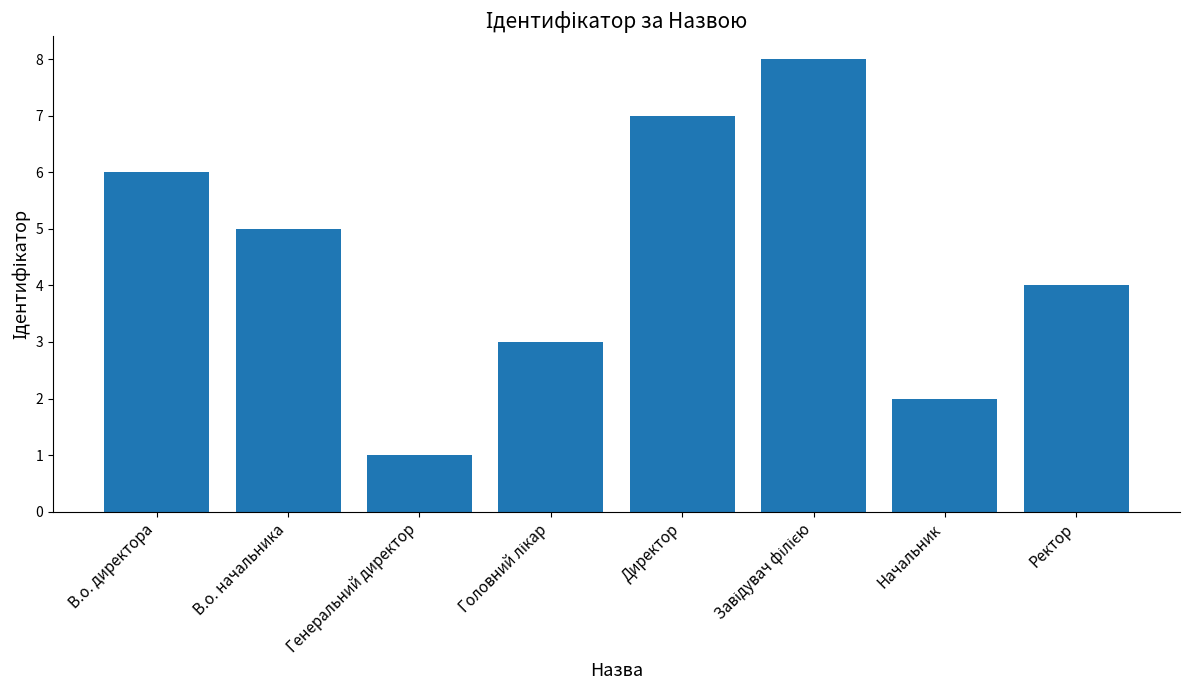

What is the difference between the maximum and minimum values?

7